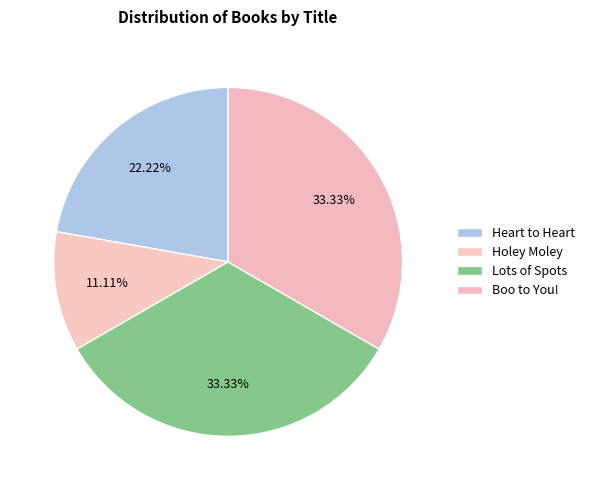

How many slices are in this pie chart?

4